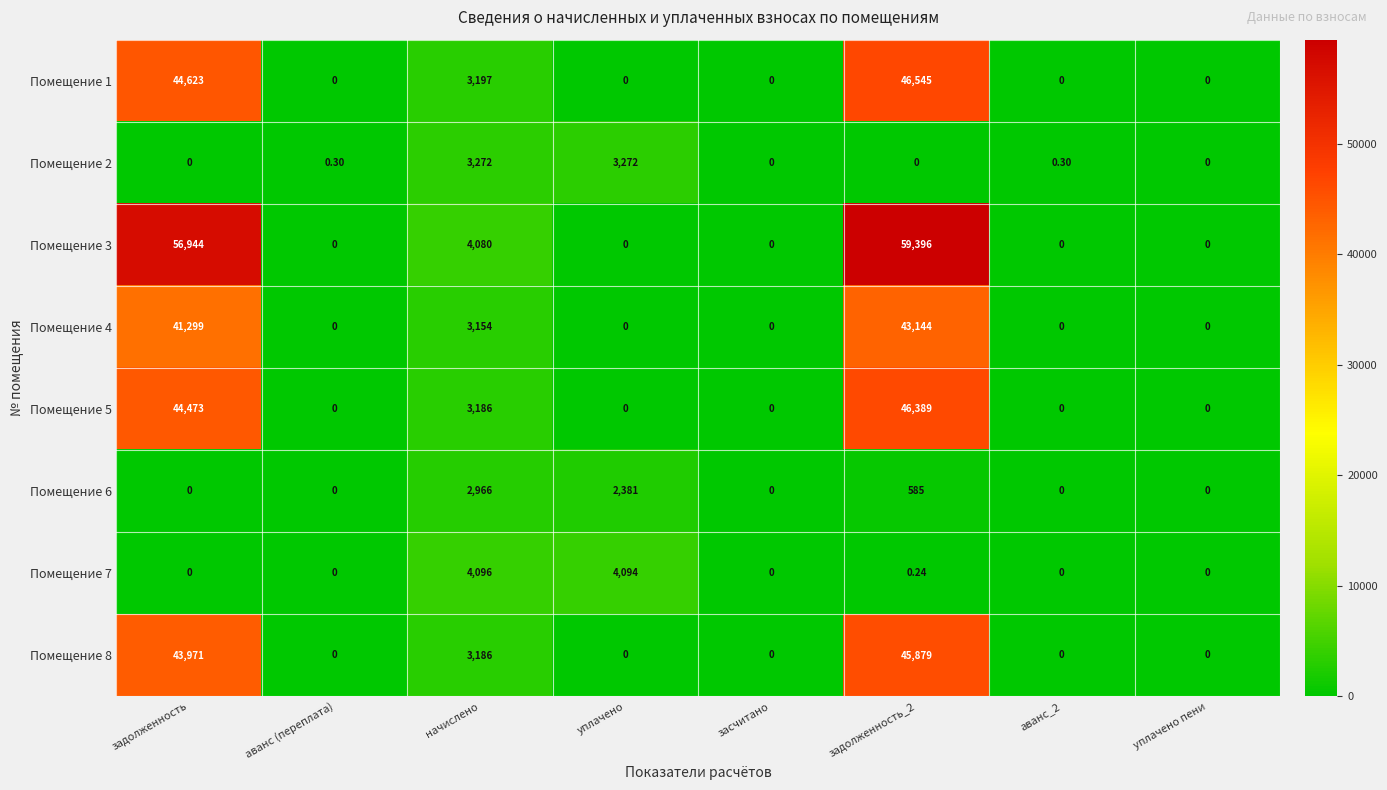

At which category is the sum across all series the highest?

задолженность_2